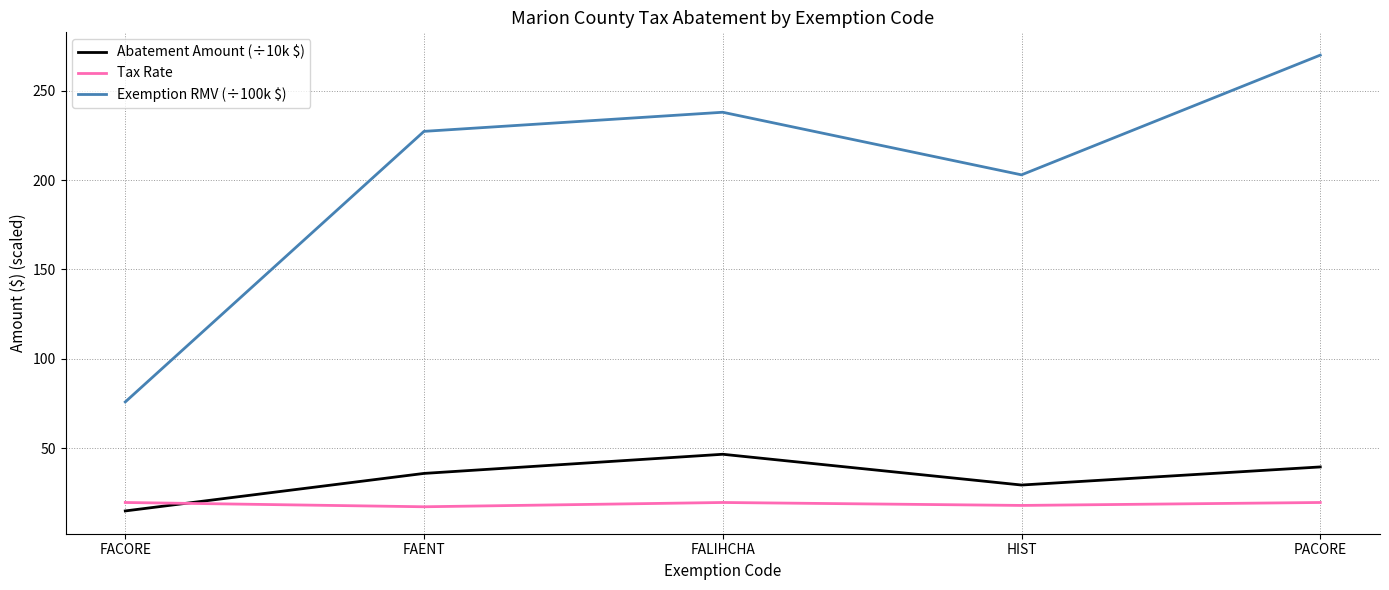

What is the difference between the maximum and minimum values in the Abatement Amount (÷10k $) series?

31.7